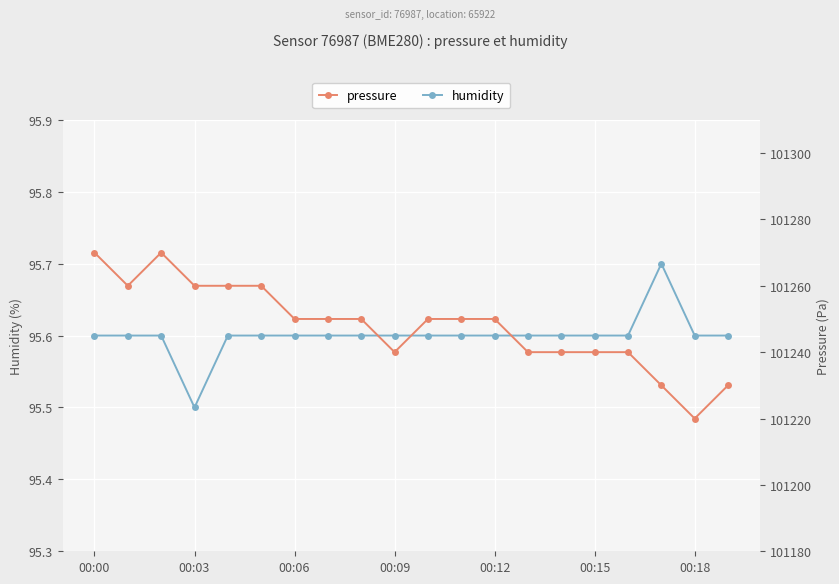

How many lines are shown in the chart?

2